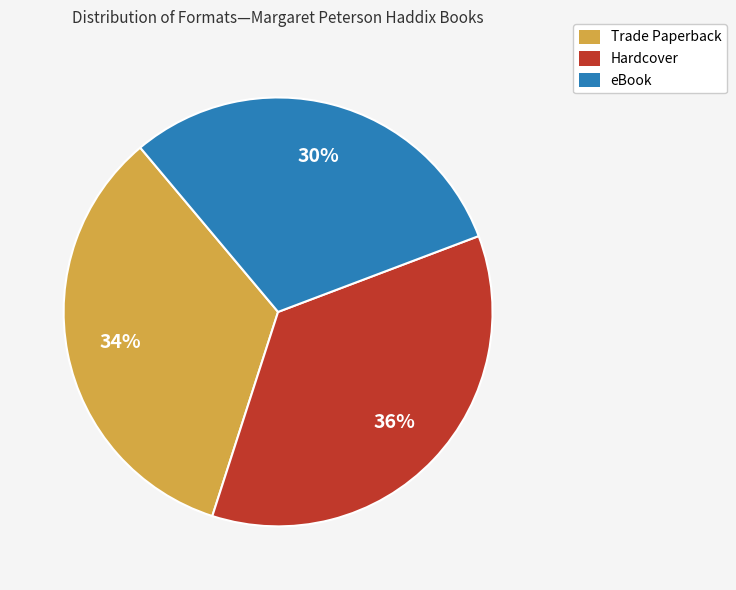

Does Trade Paperback represent more than half of the total?

No